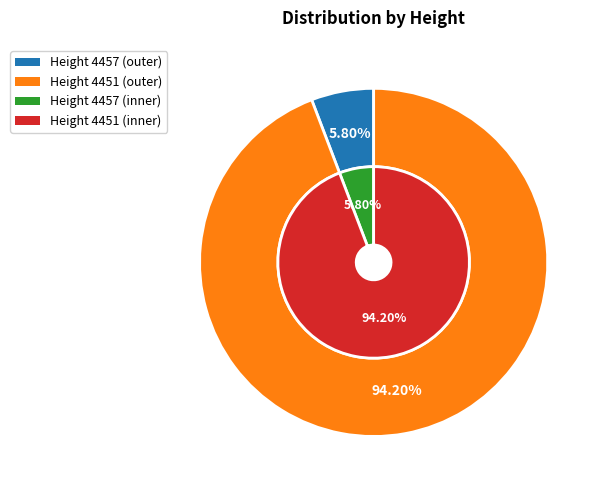

The 4451 slice represents 94% of the pie. True or false?

True